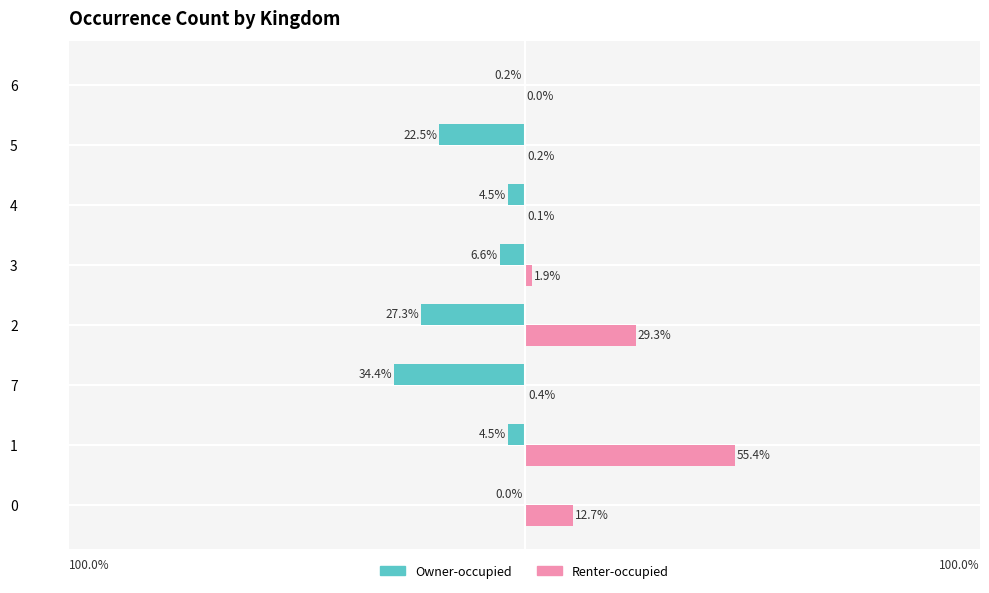

Between 4 and 6, which series saw the biggest shift?

Owner-occupied